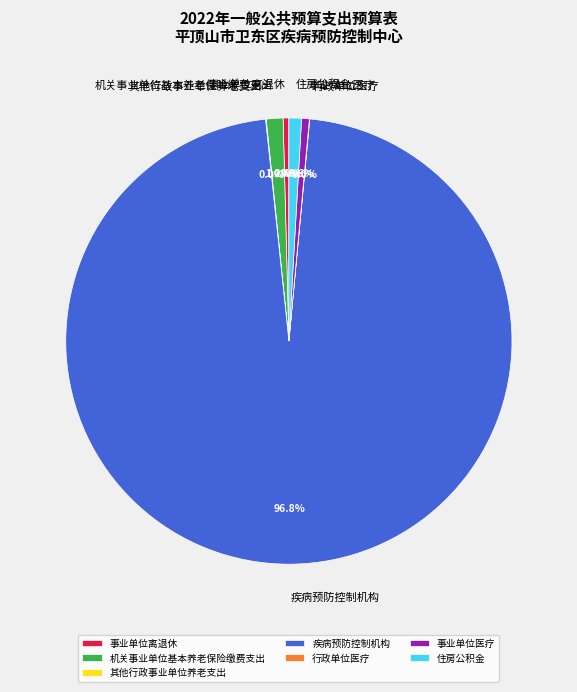

What is the largest slice in the pie chart?

疾病预防控制机构